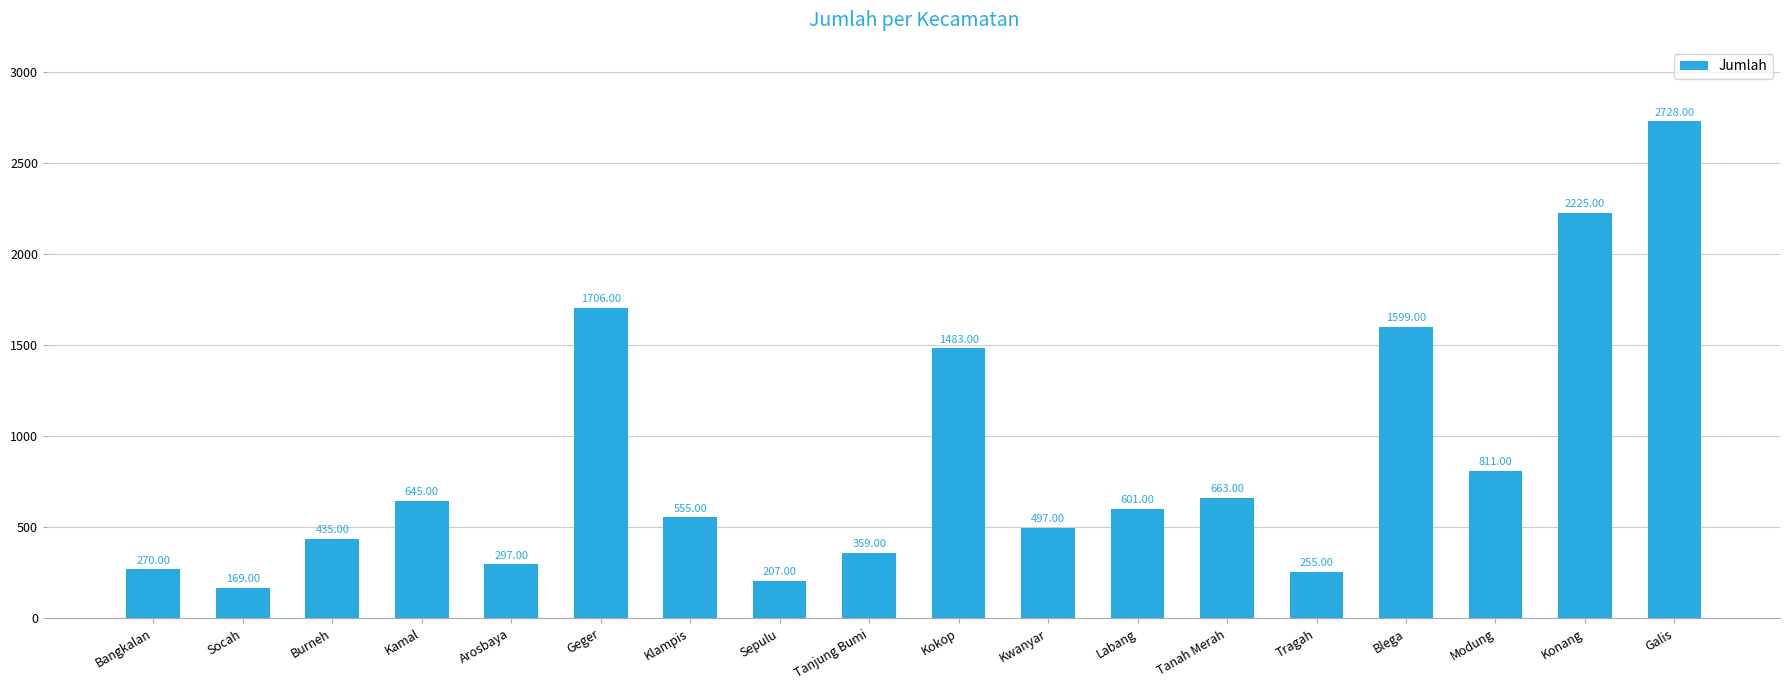

List the labels in order of value, smallest first.

Socah, Sepulu, Tragah, Bangkalan, Arosbaya, Tanjung Bumi, Burneh, Kwanyar, Klampis, Labang, Kamal, Tanah Merah, Modung, Kokop, Blega, Geger, Konang, Galis